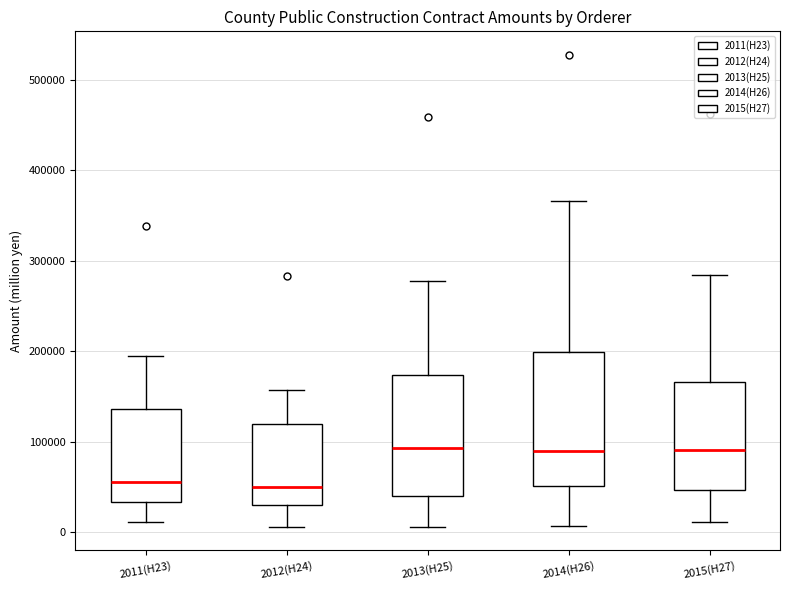

Reading left to right, transcribe this box plot: for each box, give where its median line is, the range the box spans, and where its two whiskers end, as read against the y-axis. The values are not printed on the chart, so give them approximately, as read against the axis.

2011(H23): median 60000, box 30000 to 140000, whiskers 10000 to 200000
2012(H24): median 50000, box 30000 to 120000, whiskers 10000 to 160000
2013(H25): median 90000, box 40000 to 170000, whiskers 10000 to 280000
2014(H26): median 90000, box 50000 to 200000, whiskers 10000 to 370000
2015(H27): median 90000, box 50000 to 170000, whiskers 10000 to 280000